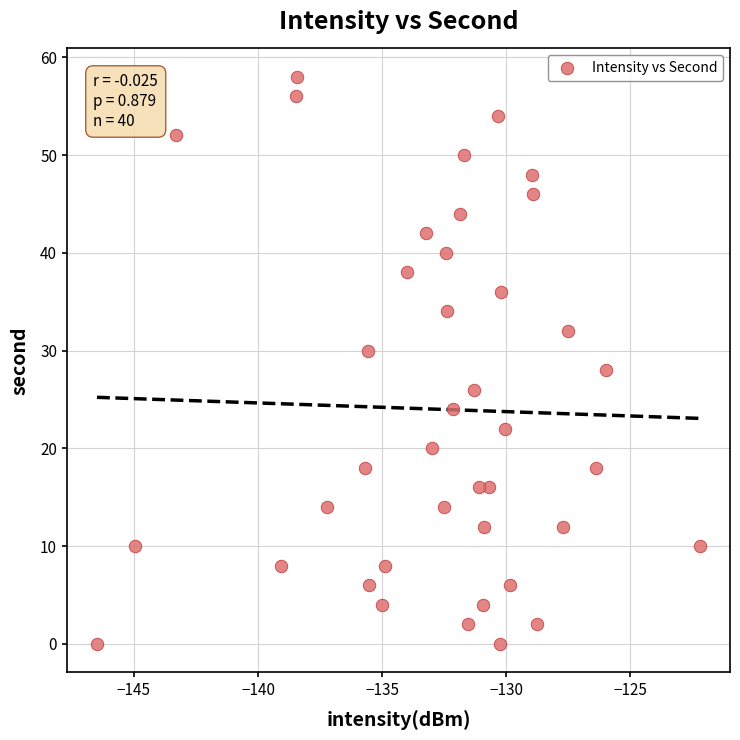

What is the range of Y values (max minus min)?

58